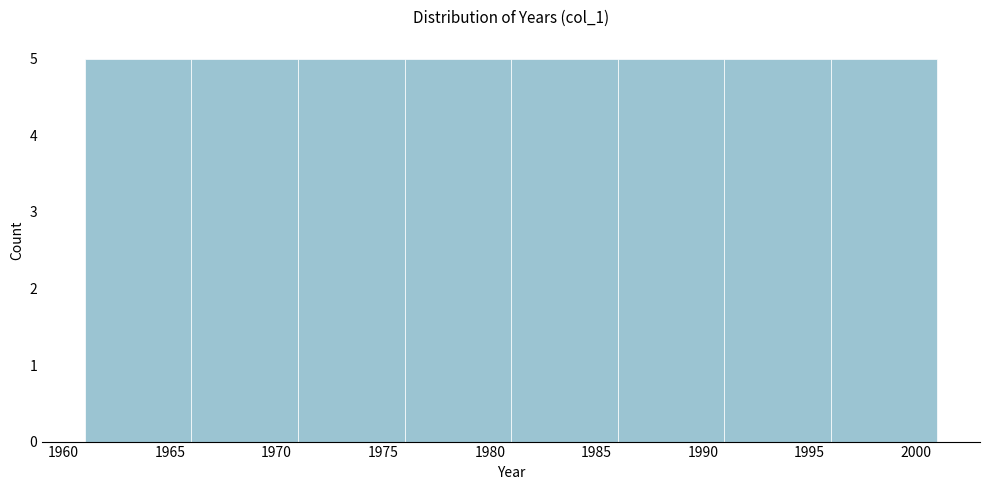

How tall is the bar that spans 1991 to 1996 on the x-axis? The values are not printed on the chart, so give them approximately, as read against the axis.

5